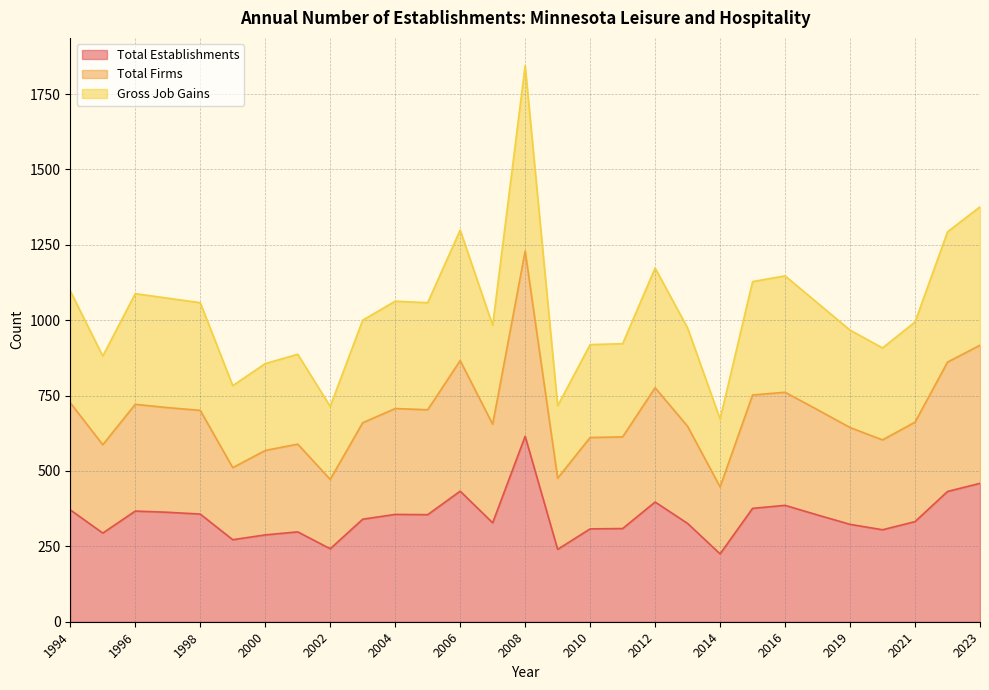

The value of Total Establishments at 2000 is 127. True or false?

False